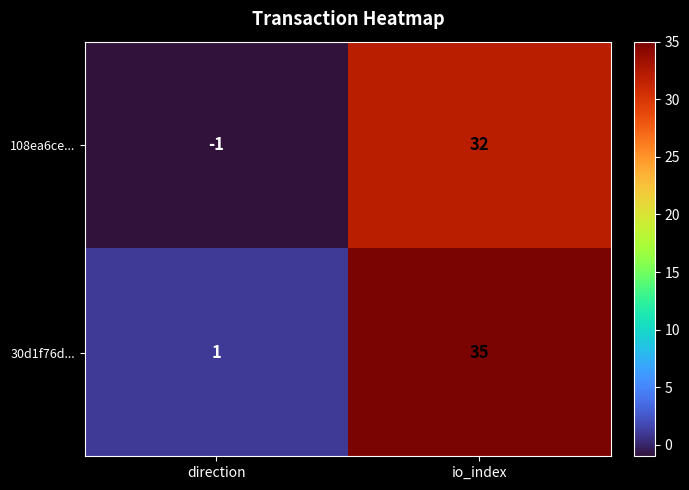

How many values in 108ea6ce... are above zero?

1